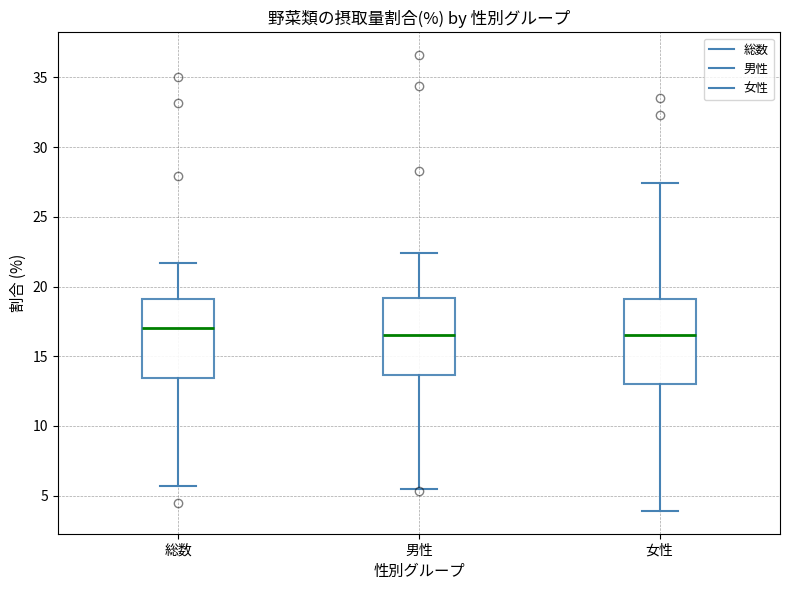

Where does the median line of the box for 女性 sit on the y-axis? The values are not printed on the chart, so give them approximately, as read against the axis.

16.5